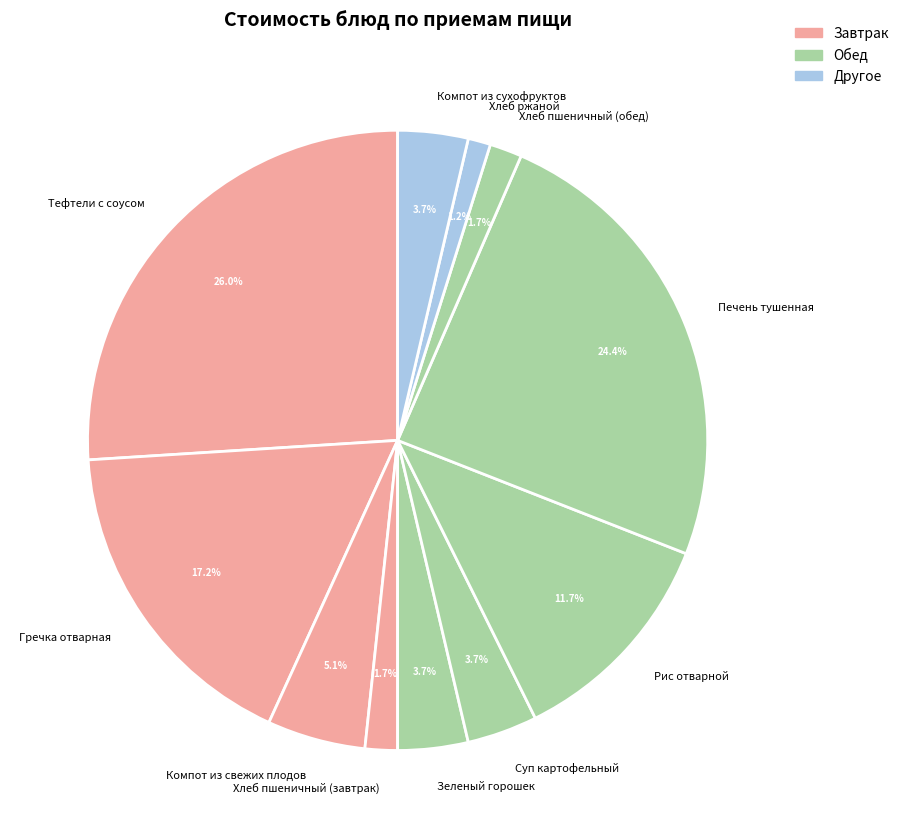

Is Хлеб ржаной the majority of the pie?

No